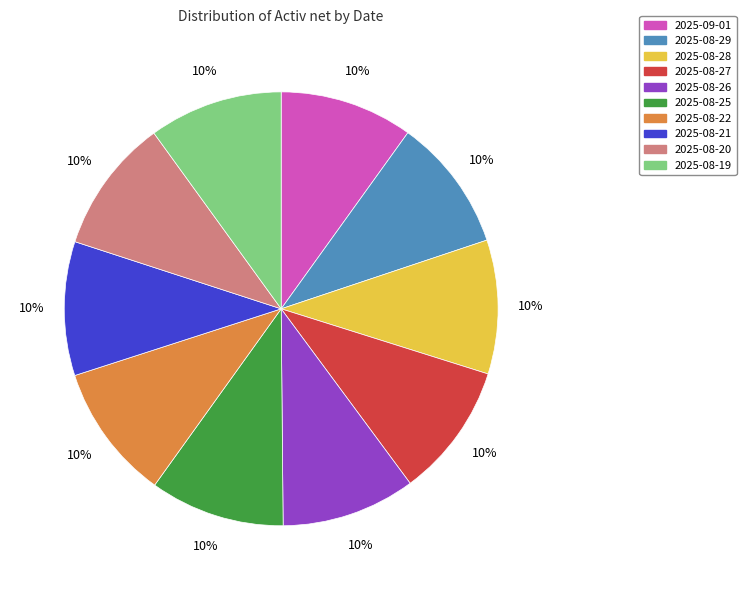

What percentage is the 2025-08-20 slice, to the nearest percent?

10%